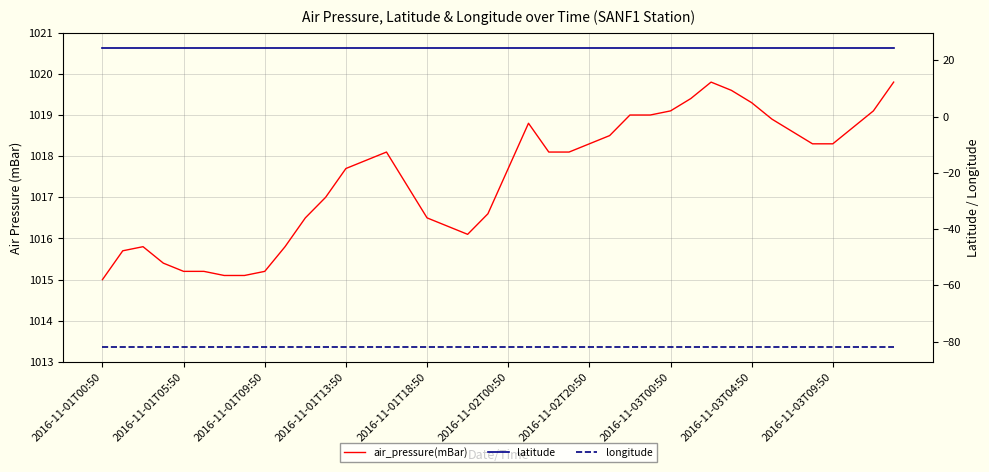

The value of longitude at 33 is -26.0. True or false?

False